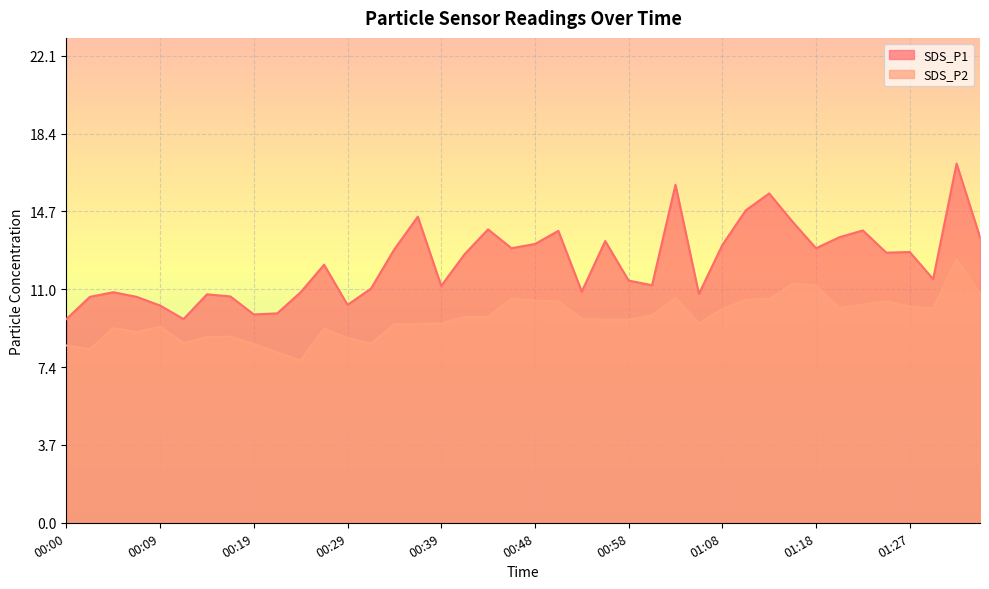

True or false: SDS_P1 and SDS_P2 intersect in this chart.

False